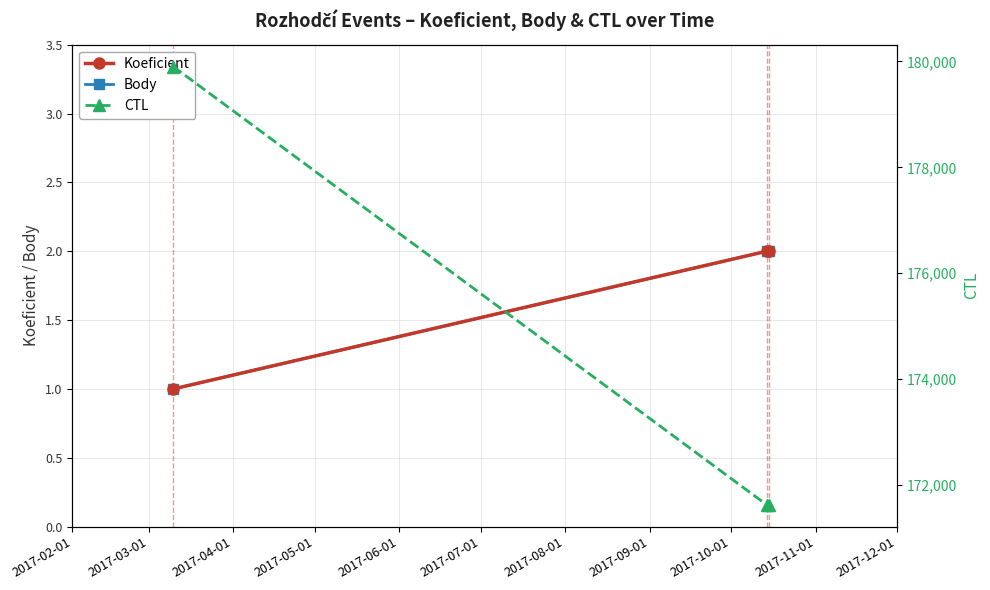

Which series has the largest range (max minus min)?

CTL